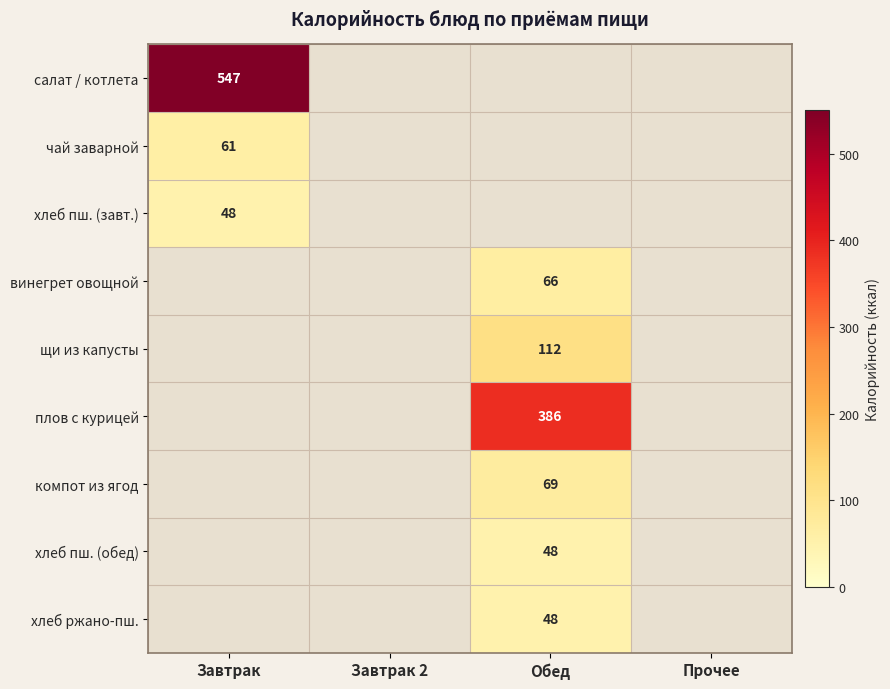

Is it true that чай заварной equals 90 at Завтрак?

False